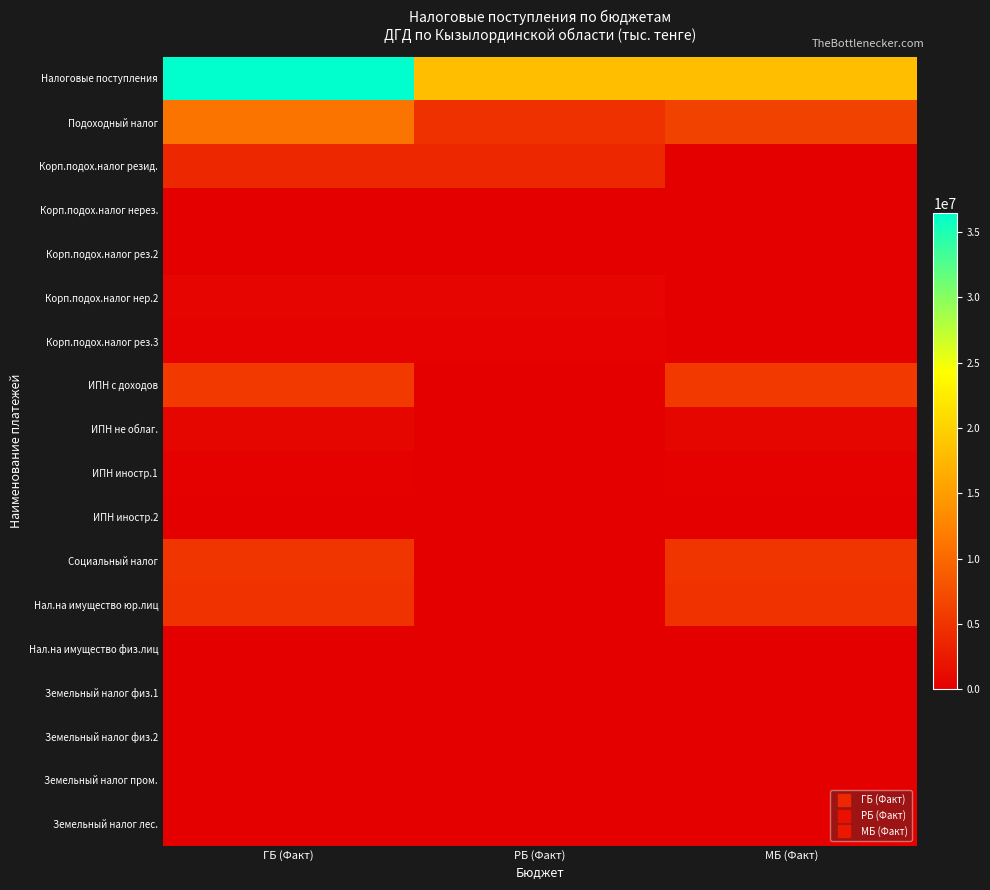

How many series are shown in this chart?

18